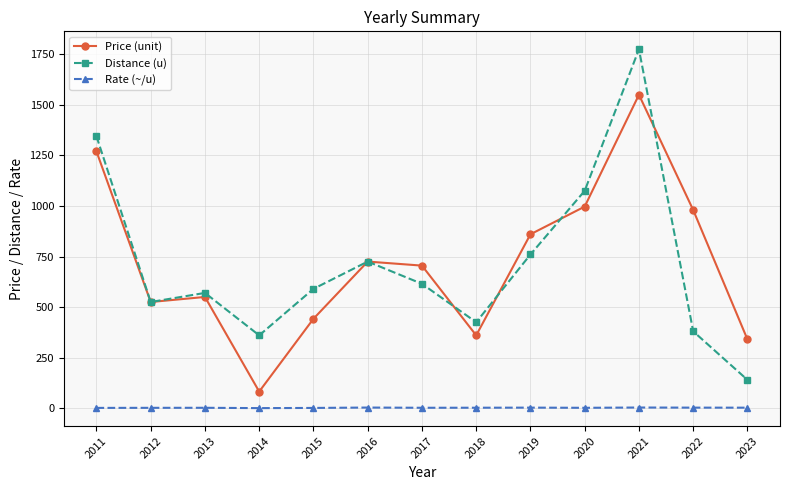

How many data points does each series have?

13